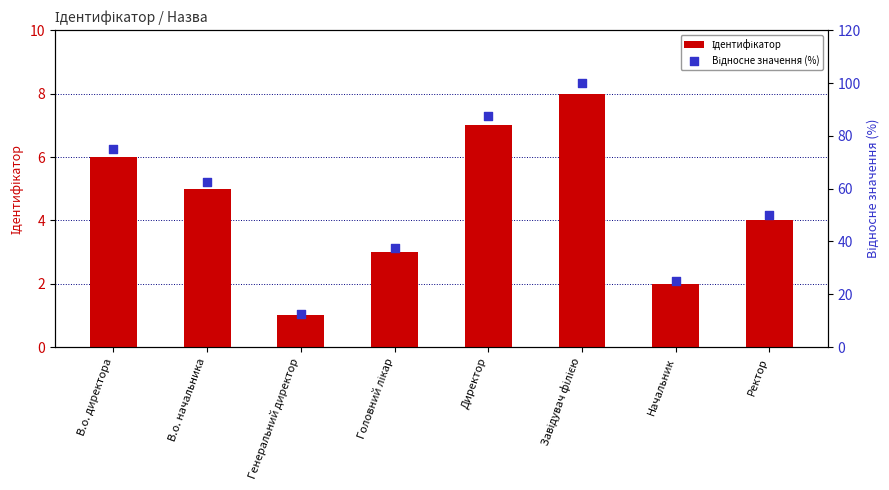

Which series reaches the maximum Y coordinate?

Відносне значення (%)